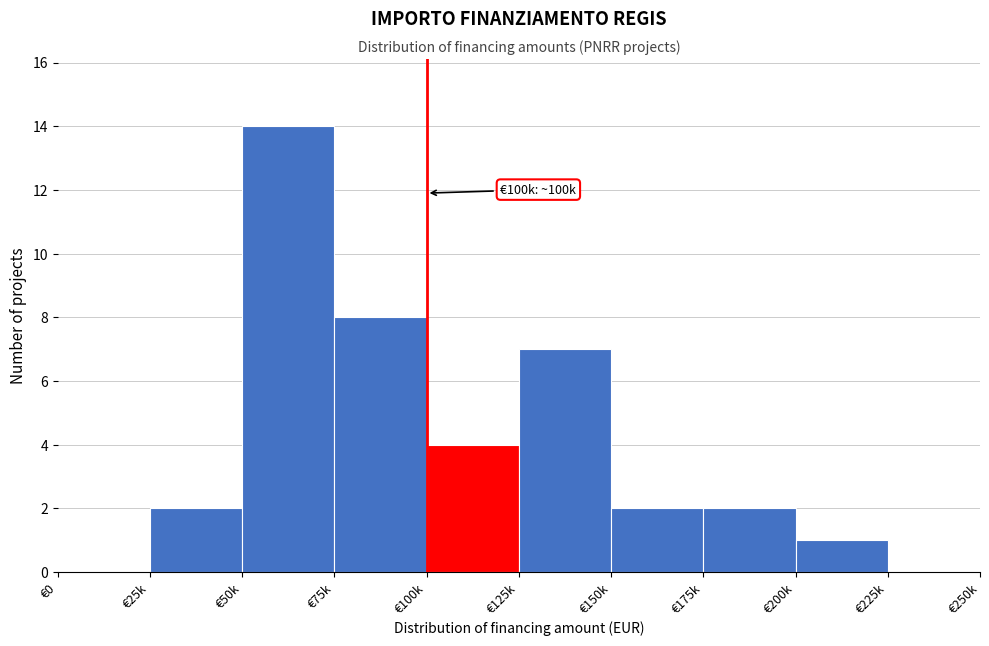

Reading left to right, list all the values displayed in this chart.

€0=0	€25k=2	€50k=14	€75k=8	€100k=4	€125k=7	€150k=2	€175k=2	€200k=1	€225k=0